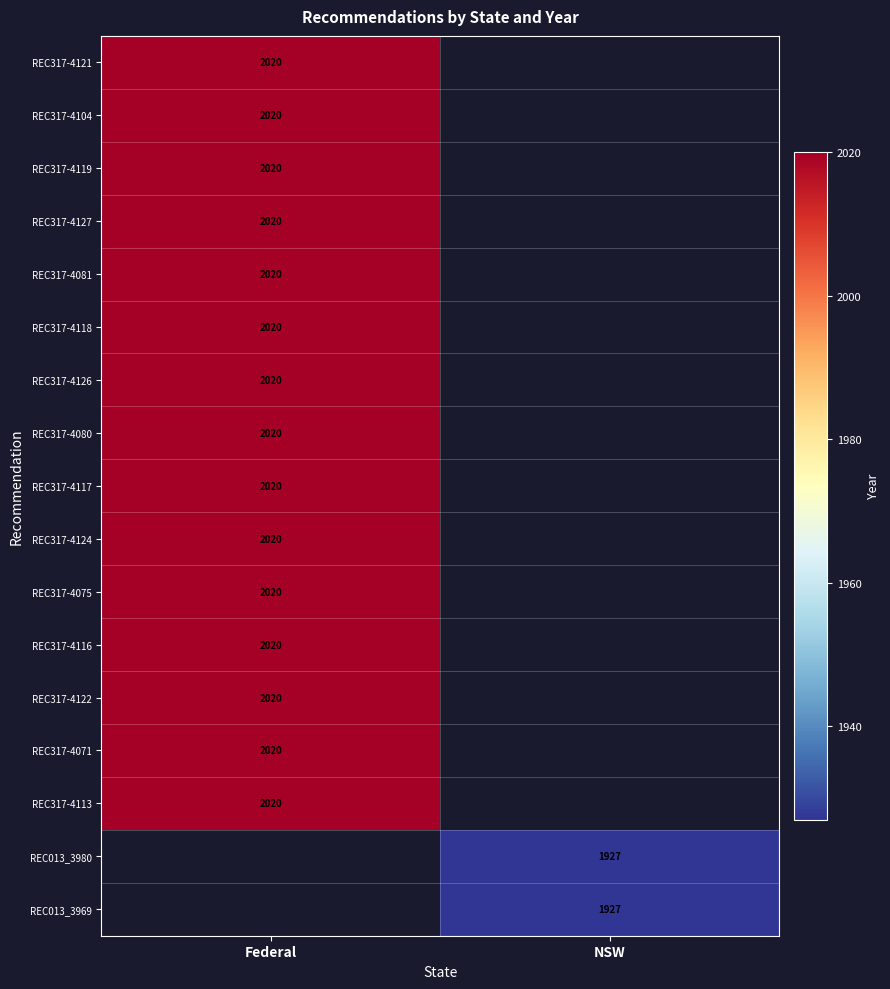

Is it true that REC317-4116 equals 2020 at Federal?

True